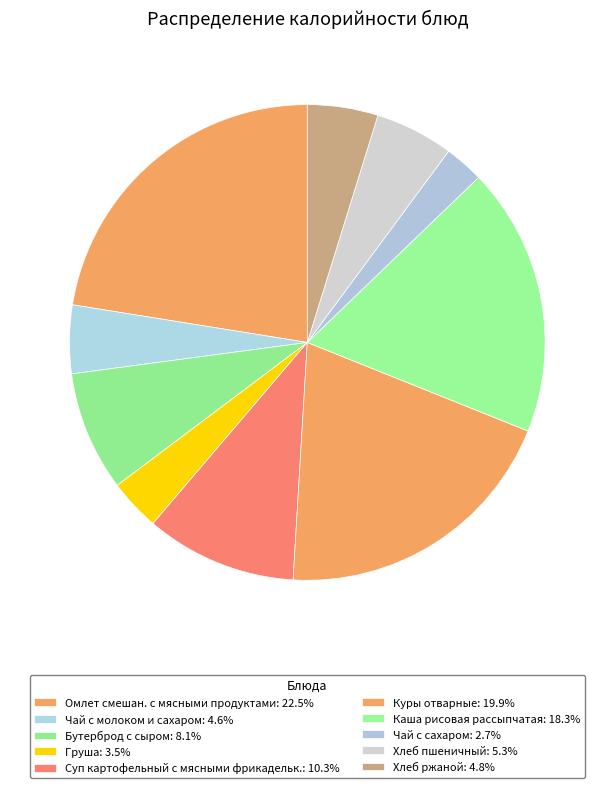

How many slices are in this pie chart?

10